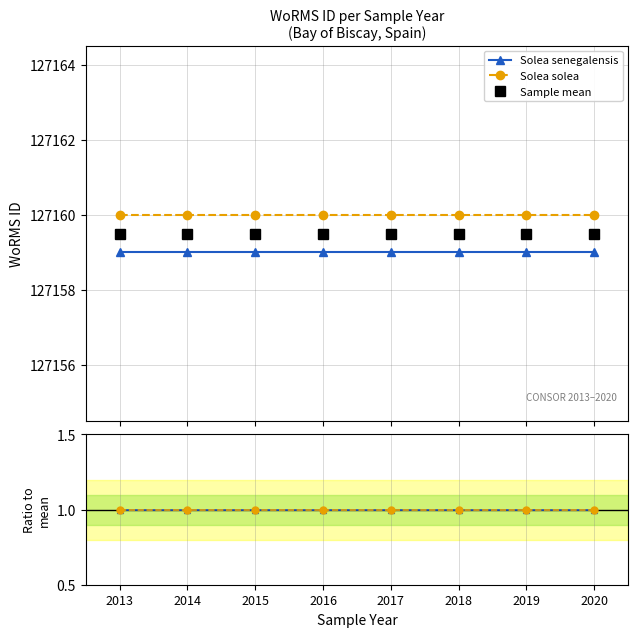

Between 2015 and 2017, which series saw the biggest shift?

Solea senegalensis